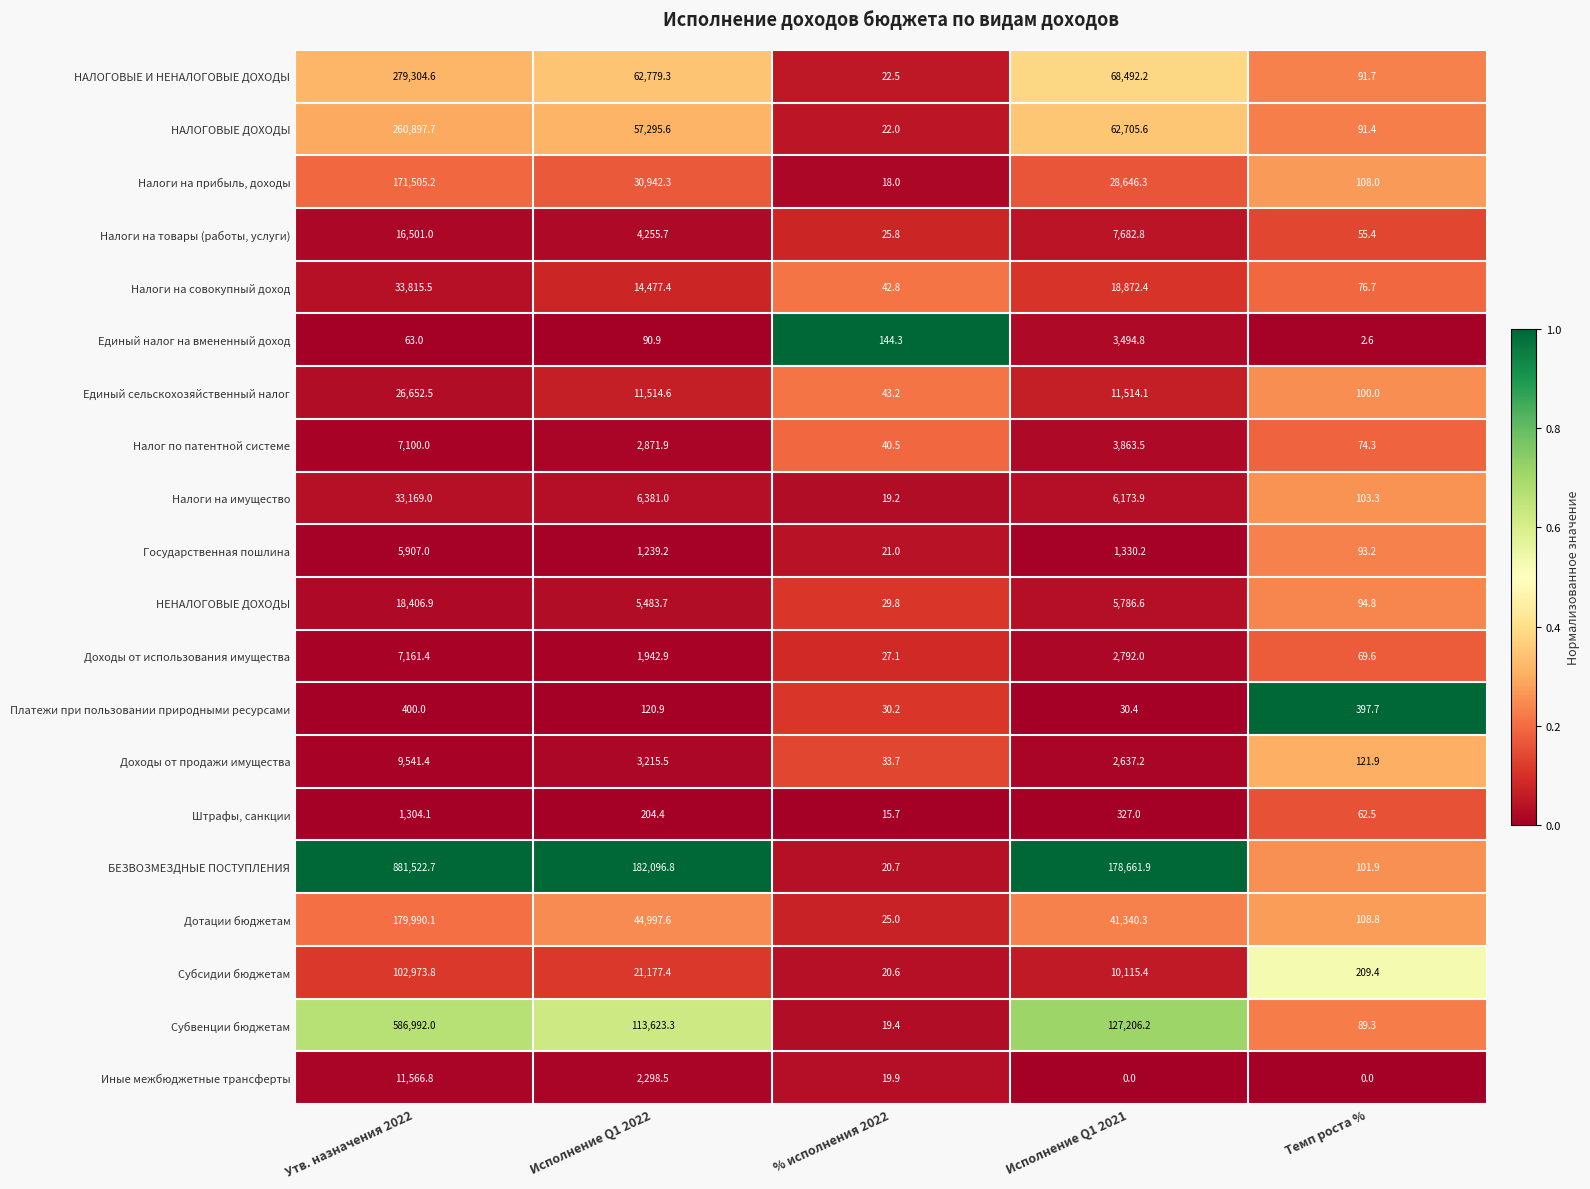

Is it true that Штрафы, санкции equals 1304.1 at Утв. назначения 2022?

True